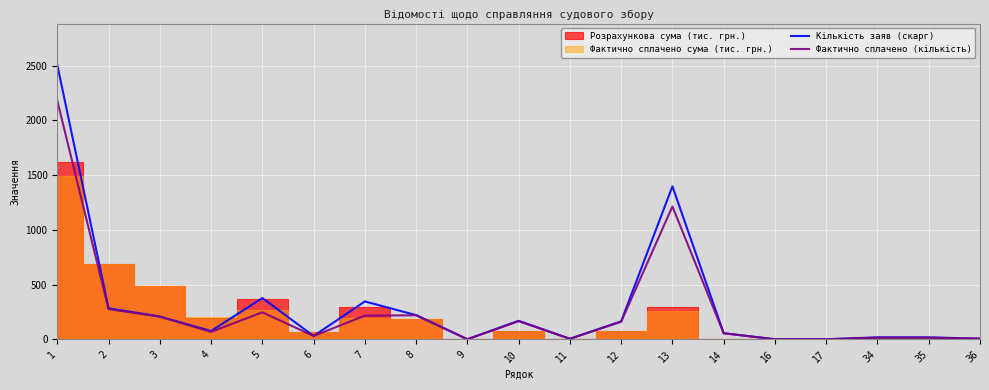

Which series has the largest range (max minus min)?

Кількість заяв (скарг)